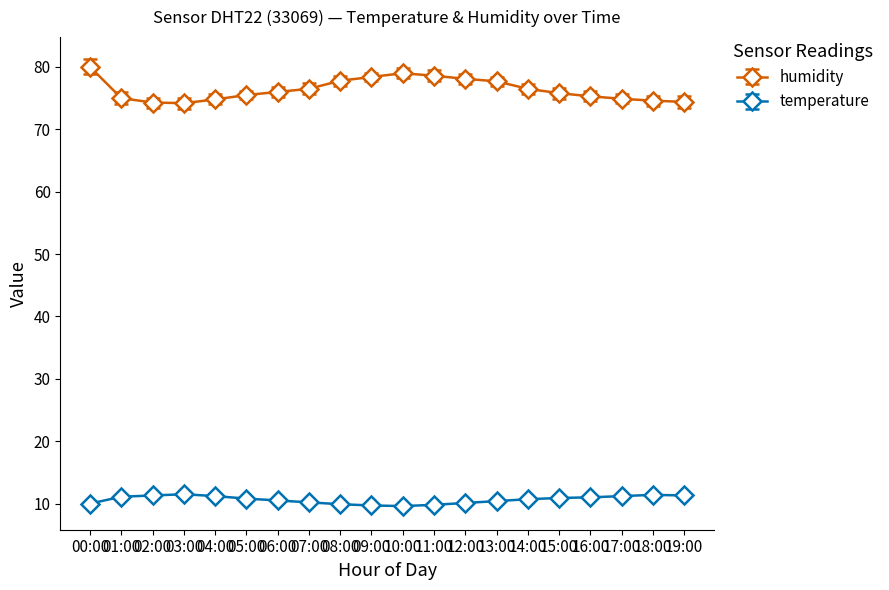

Rank the series by their average value, from highest to lowest.

humidity, temperature